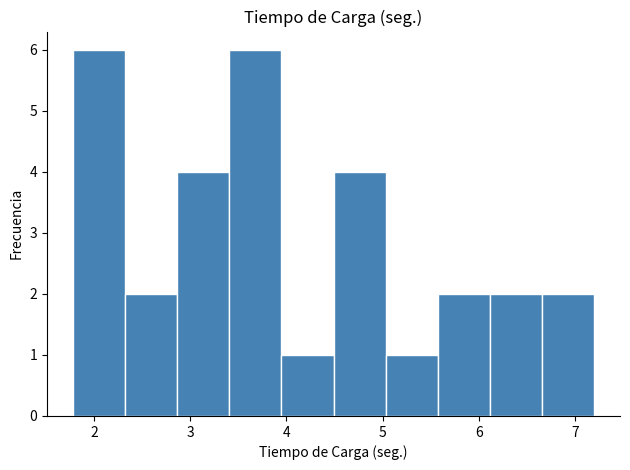

What is the height of the bar covering 1.8 to 2.3 on the x-axis? Neither the bar edges nor the heights are printed on the chart, so give them approximately, as read against the axes.

6